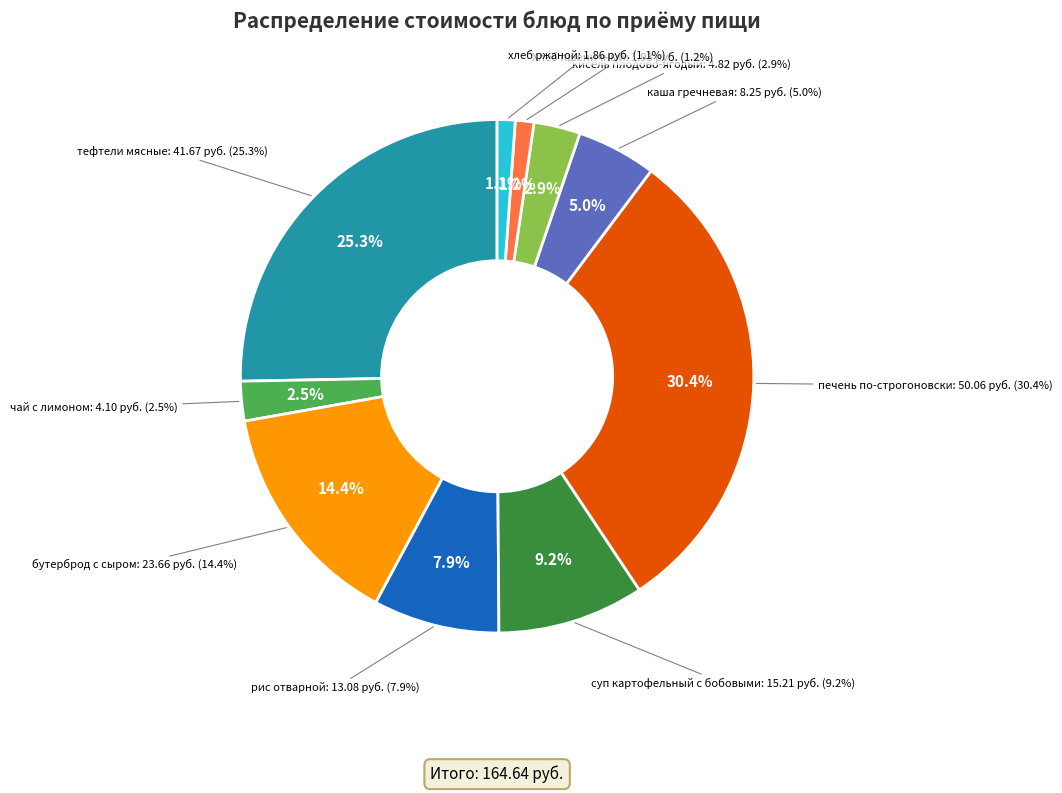

How many segments does this pie chart have?

10